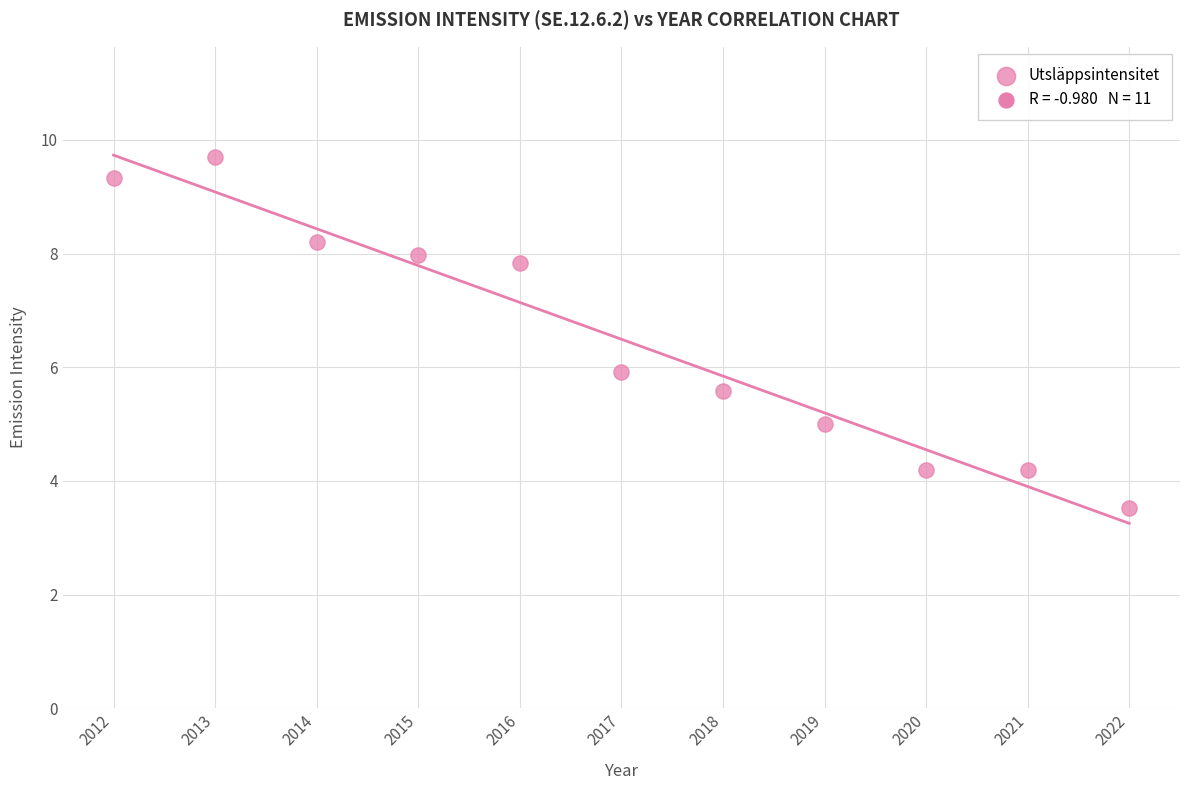

What is the average X value?

2017.0